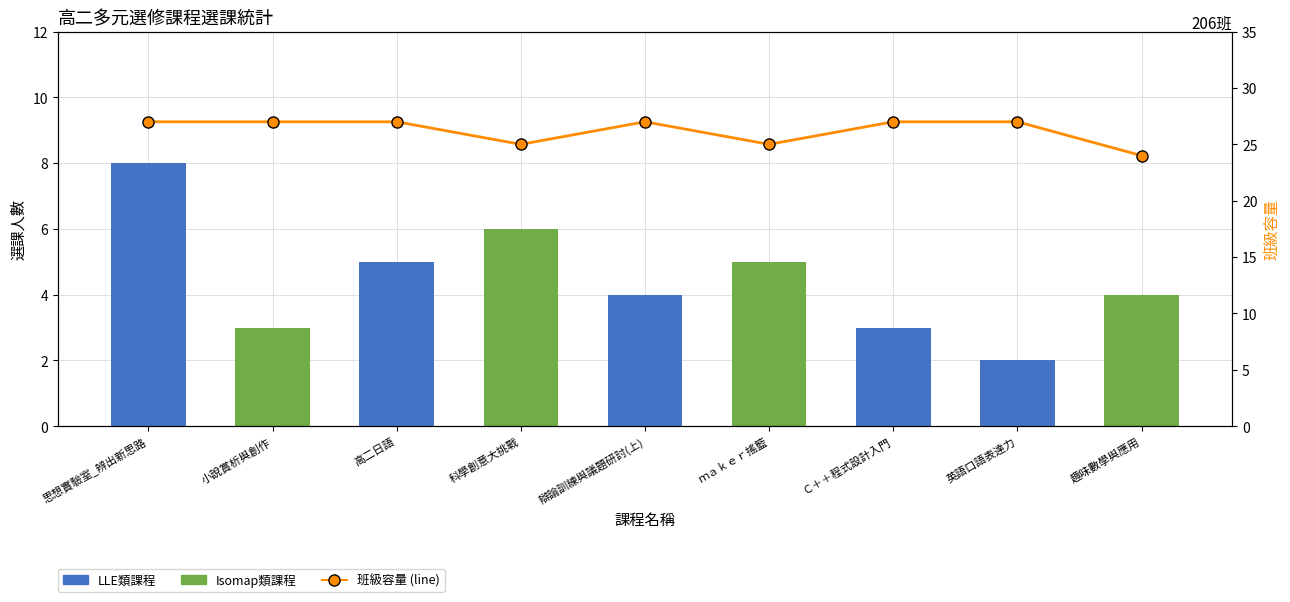

What position from the right is 英語口語表達力?

2